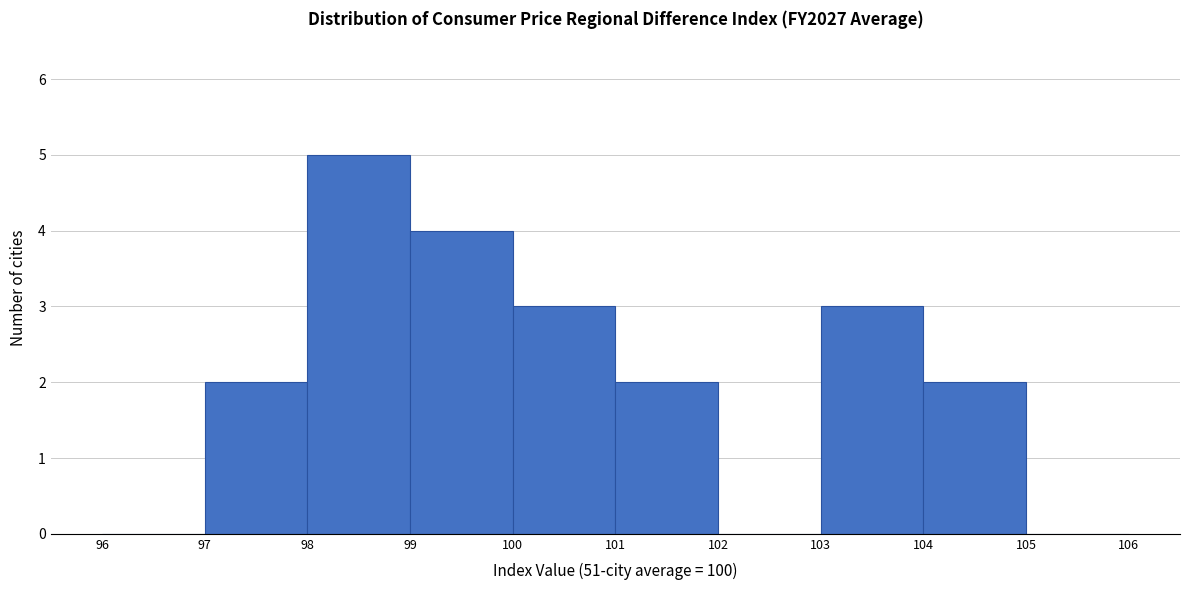

What is the height of the bar covering 99 to 100 on the x-axis? The values are not printed on the chart, so give them approximately, as read against the axis.

4